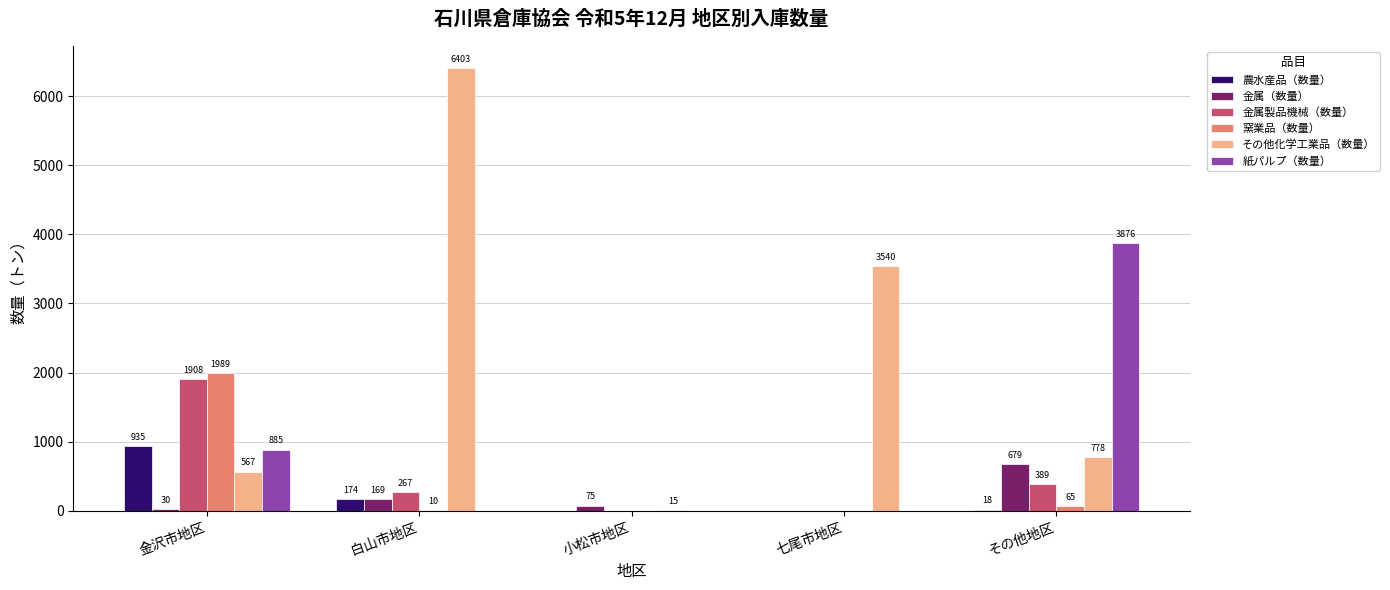

Which category has the highest value in the 金属（数量） series?

その他地区